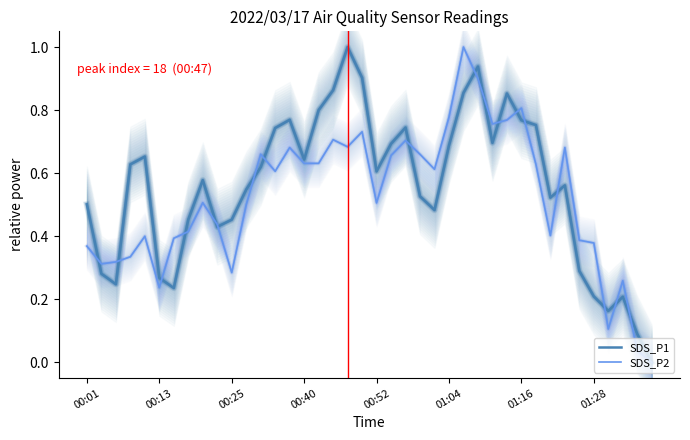

Reading right to left, list all the values displayed in this chart.

SDS_P1: 0.0	0.1	0.2	0.2	0.2	0.3	0.6	0.5	0.8	0.8	0.9	0.7	0.9	0.9	0.7	0.5	0.5	0.7	0.7	0.6	0.9	1.0	0.9	0.8	0.6	0.8	0.7	0.6	0.5	0.5	0.4	0.6	0.5	0.2	0.3	0.7	0.6	0.2	0.3	0.5
SDS_P2: 0.0	0.0	0.3	0.1	0.4	0.4	0.7	0.4	0.6	0.8	0.8	0.8	0.9	1.0	0.8	0.6	0.7	0.7	0.7	0.5	0.7	0.7	0.7	0.6	0.6	0.7	0.6	0.7	0.5	0.3	0.4	0.5	0.4	0.4	0.2	0.4	0.3	0.3	0.3	0.4